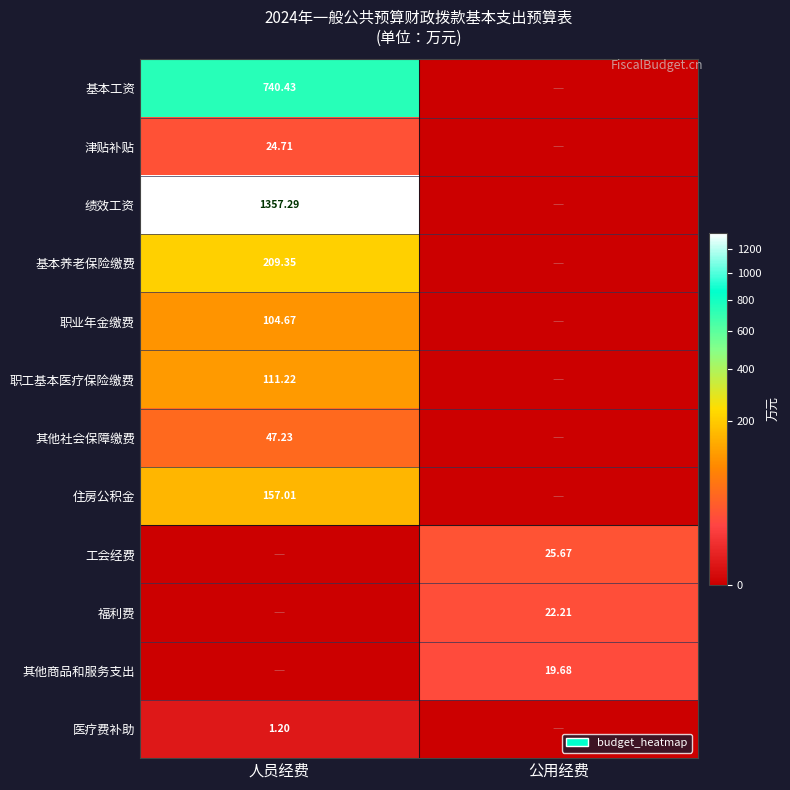

How many data points in 职工基本医疗保险缴费 are less than 111?

1